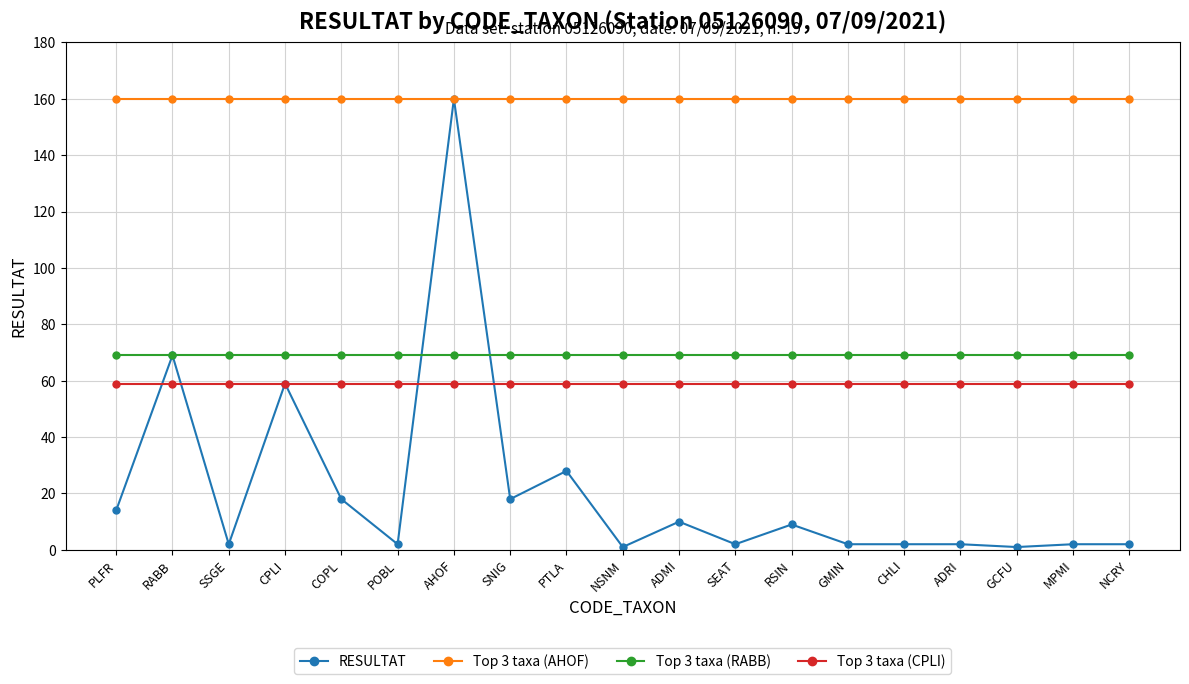

Reading left to right, what are all the values shown in this chart?

RESULTAT: PLFR=14	RABB=69	SSGE=2	CPLI=59	COPL=18	POBL=2	AHOF=160	SNIG=18	PTLA=28	NSNM=1	ADMI=10	SEAT=2	RSIN=9	GMIN=2	CHLI=2	ADRI=2	GCFU=1	MPMI=2	NCRY=2
Top 3 taxa (AHOF): PLFR=160	RABB=160	SSGE=160	CPLI=160	COPL=160	POBL=160	AHOF=160	SNIG=160	PTLA=160	NSNM=160	ADMI=160	SEAT=160	RSIN=160	GMIN=160	CHLI=160	ADRI=160	GCFU=160	MPMI=160	NCRY=160
Top 3 taxa (RABB): PLFR=69	RABB=69	SSGE=69	CPLI=69	COPL=69	POBL=69	AHOF=69	SNIG=69	PTLA=69	NSNM=69	ADMI=69	SEAT=69	RSIN=69	GMIN=69	CHLI=69	ADRI=69	GCFU=69	MPMI=69	NCRY=69
Top 3 taxa (CPLI): PLFR=59	RABB=59	SSGE=59	CPLI=59	COPL=59	POBL=59	AHOF=59	SNIG=59	PTLA=59	NSNM=59	ADMI=59	SEAT=59	RSIN=59	GMIN=59	CHLI=59	ADRI=59	GCFU=59	MPMI=59	NCRY=59